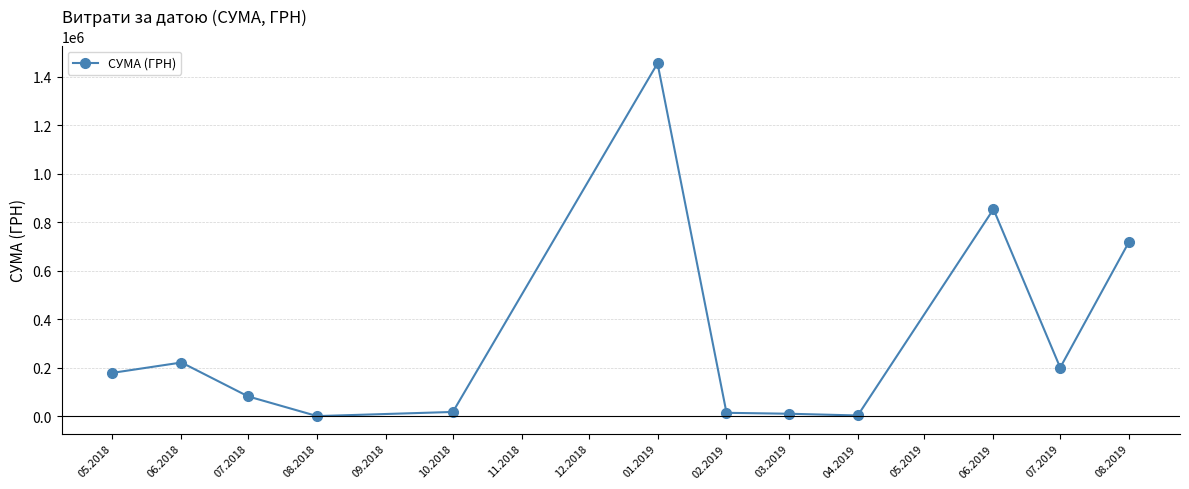

Which has a higher value, 08.2018 or 10.2018?

10.2018